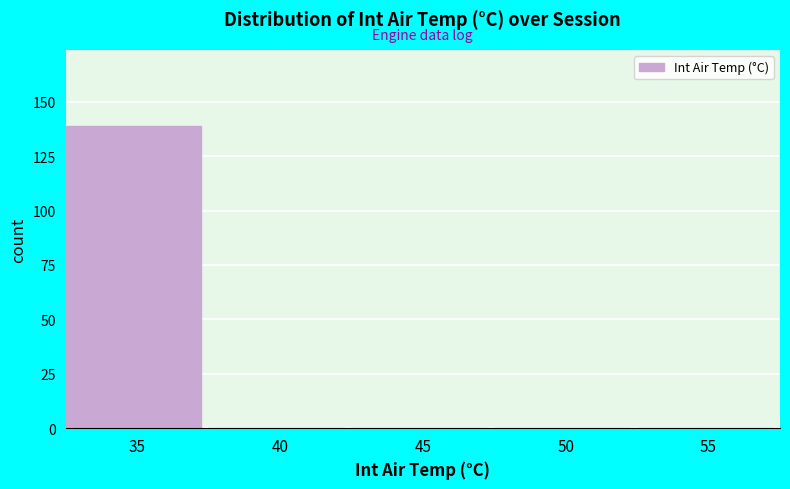

Reading right to left, what are all the values shown in this chart?

55=0	50=0	45=0	40=0	35=139